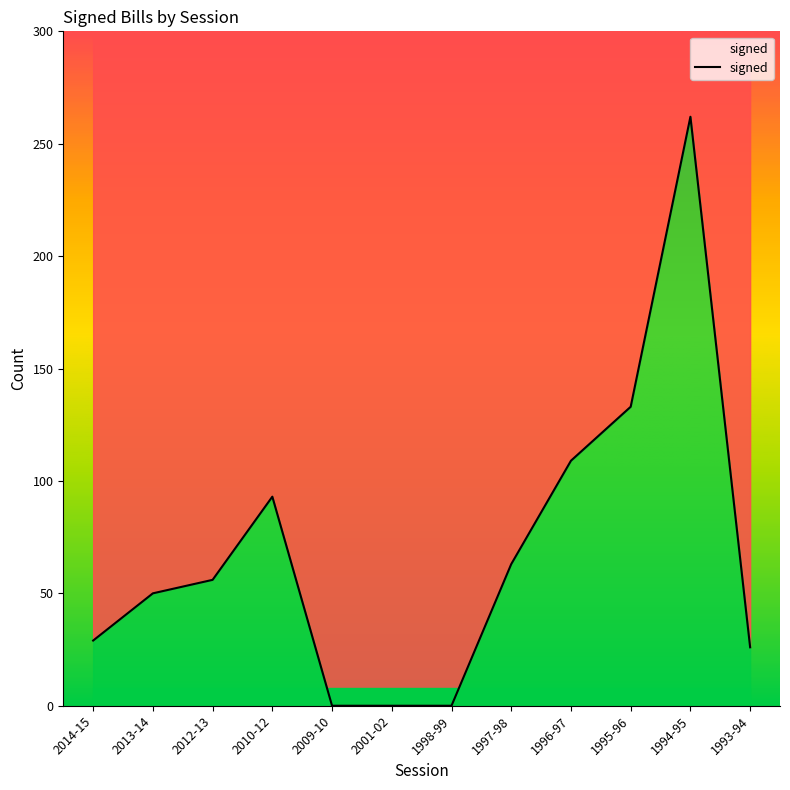

What is the difference between the maximum and second lowest values?

262